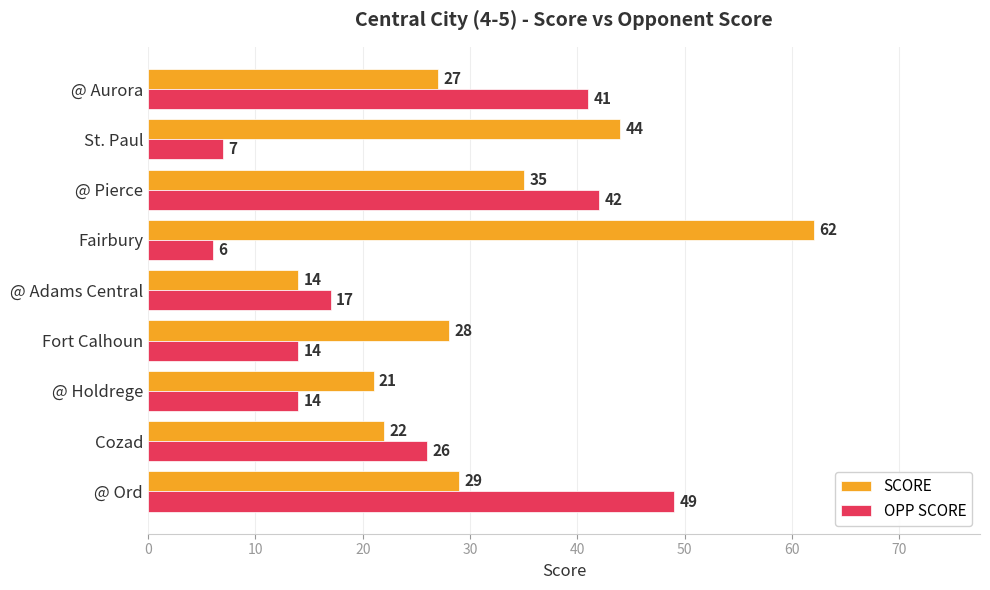

Which series has the largest range (max minus min)?

SCORE